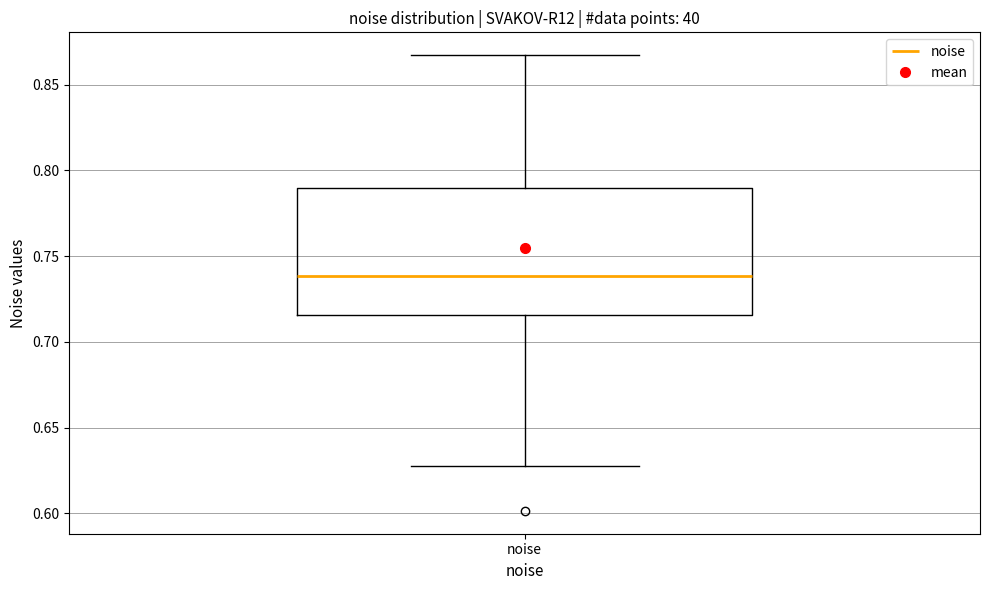

Transcribe this box plot: give where the median line is, the range the box spans, and where the two whiskers end, as read against the y-axis. The values are not printed on the chart, so give them approximately, as read against the axis.

median 0.740, box 0.715 to 0.790, whiskers 0.630 to 0.865